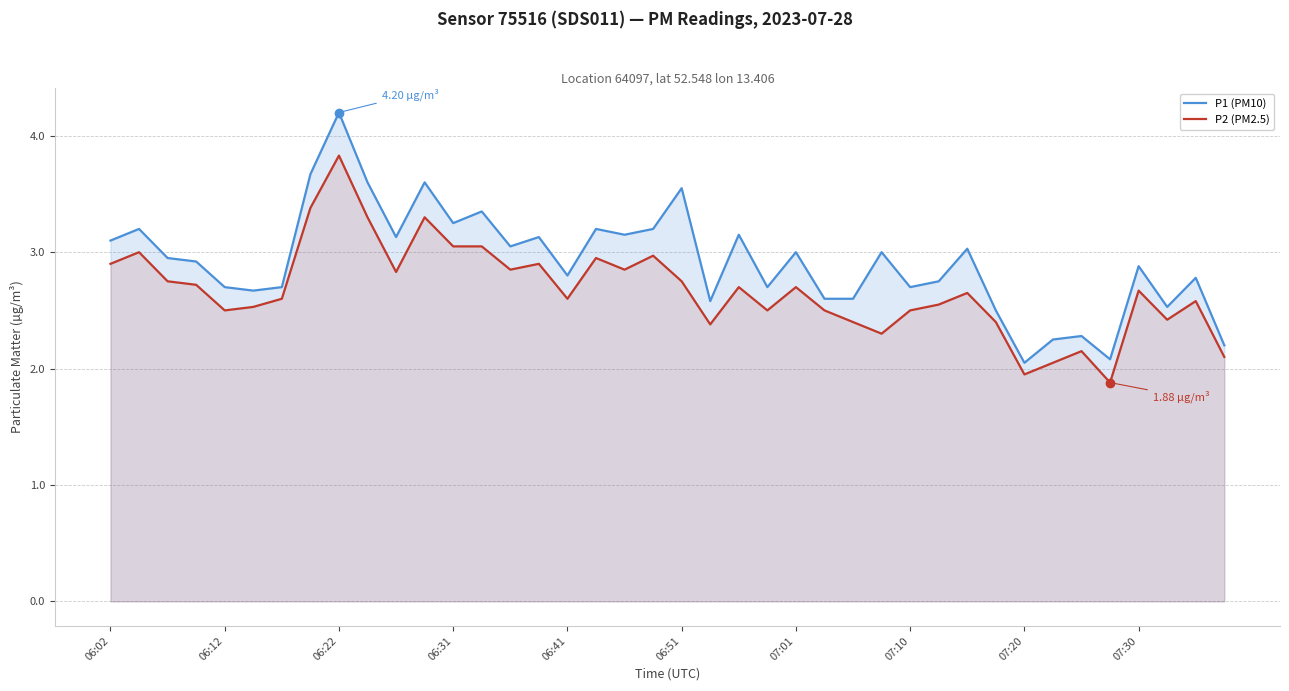

What value does the P2 (PM2.5) series have at 15?

2.9